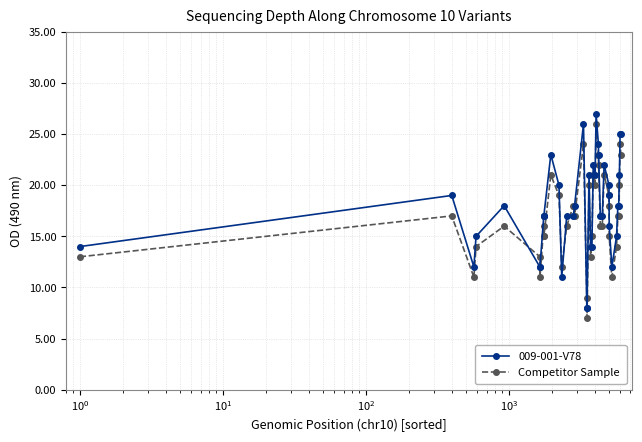

Which series has the largest total across all categories?

009-001-V78